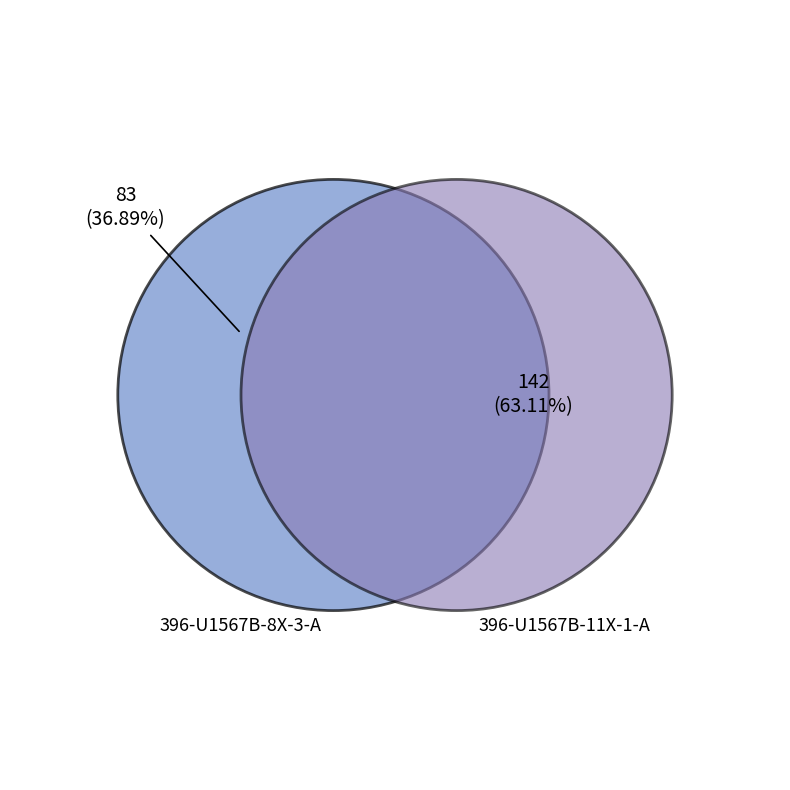

Between 396-U1567B-8X-3-A and 396-U1567B-11X-1-A, which is larger?

396-U1567B-11X-1-A